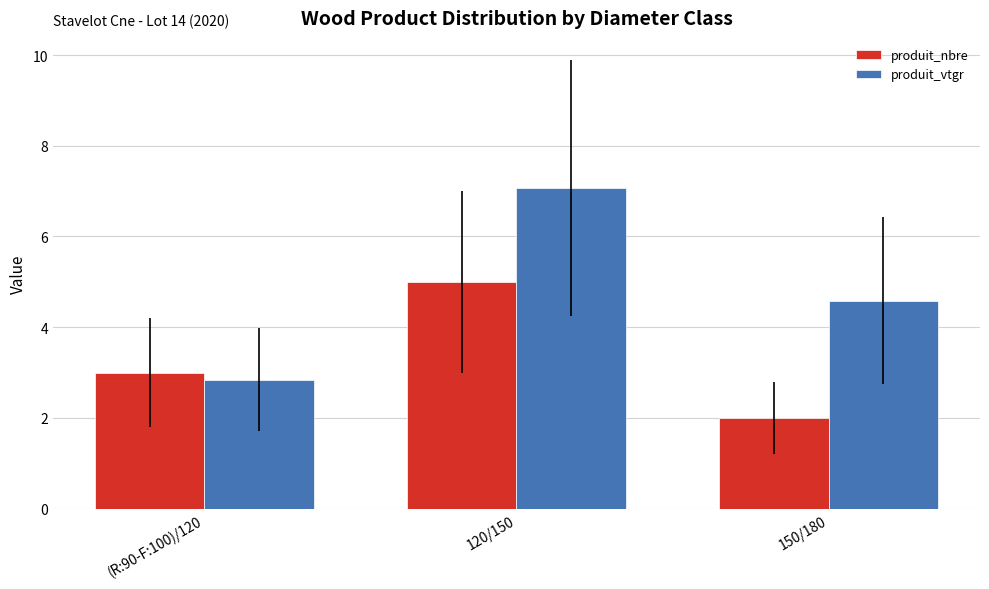

At which category is the sum across all series the highest?

120/150